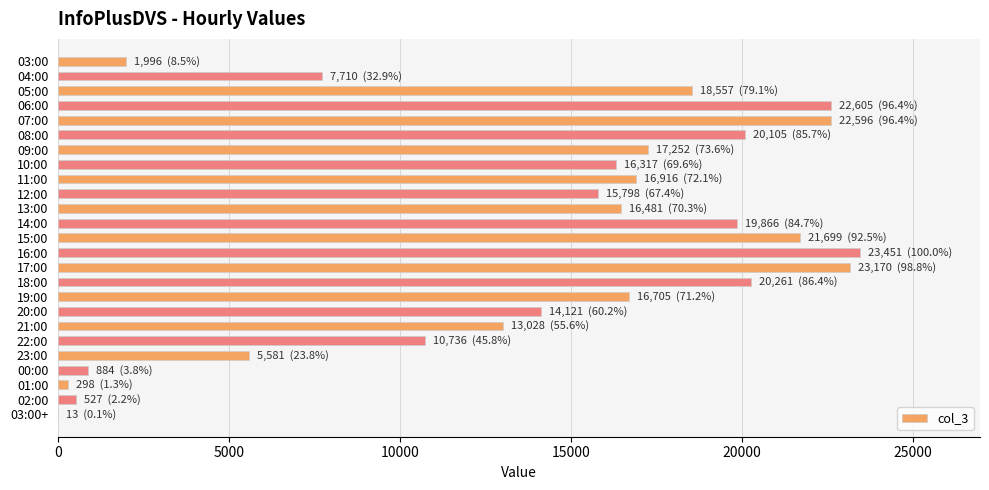

What is the change in value from 03:00 to 12:00?

+13802